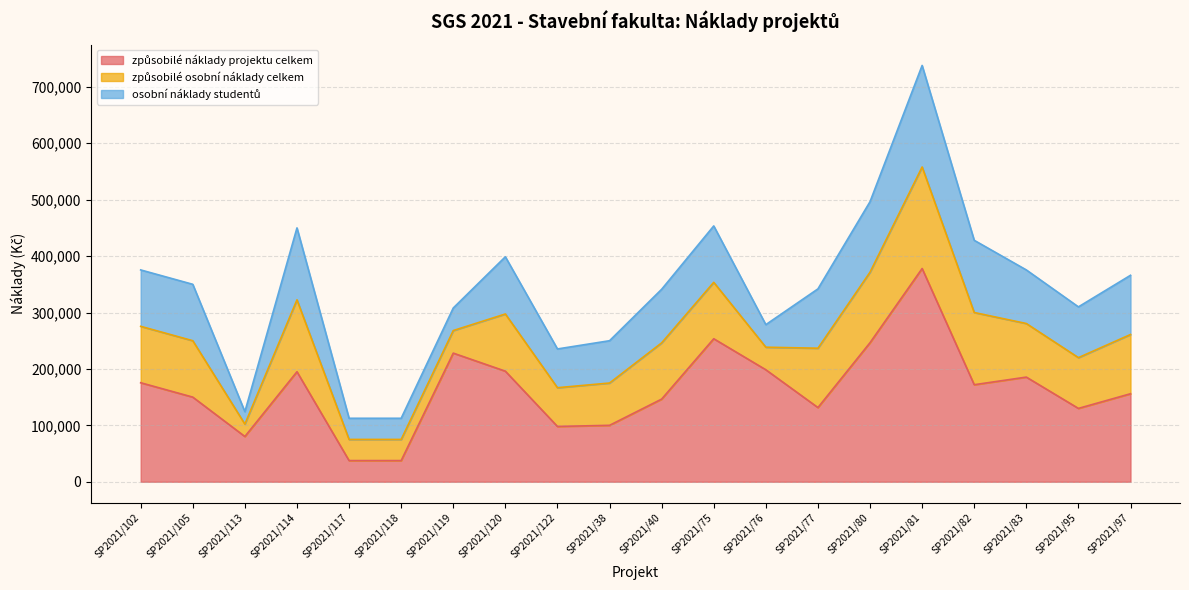

Reading left to right, extract all data points from this chart.

způsobilé náklady projektu celkem: SP2021/102=175500	SP2021/105=150000	SP2021/113=80202	SP2021/114=195000	SP2021/117=37500	SP2021/118=37500	SP2021/119=228000	SP2021/120=196000	SP2021/122=98000	SP2021/38=100000	SP2021/40=146500	SP2021/75=253500	SP2021/76=198500	SP2021/77=131500	SP2021/80=246500	SP2021/81=378000	SP2021/82=172000	SP2021/83=185500	SP2021/95=130000	SP2021/97=156000
způsobilé osobní náklady celkem: SP2021/102=100000	SP2021/105=100000	SP2021/113=22012	SP2021/114=127500	SP2021/117=37500	SP2021/118=37500	SP2021/119=40000	SP2021/120=101400	SP2021/122=68700	SP2021/38=75000	SP2021/40=99700	SP2021/75=100000	SP2021/76=40000	SP2021/77=105200	SP2021/80=125000	SP2021/81=180000	SP2021/82=128000	SP2021/83=95000	SP2021/95=90000	SP2021/97=105000
osobní náklady studentů: SP2021/102=100000	SP2021/105=100000	SP2021/113=22012	SP2021/114=127500	SP2021/117=37500	SP2021/118=37500	SP2021/119=40000	SP2021/120=101400	SP2021/122=68700	SP2021/38=75000	SP2021/40=95000	SP2021/75=100000	SP2021/76=40000	SP2021/77=105200	SP2021/80=125000	SP2021/81=180000	SP2021/82=128000	SP2021/83=95000	SP2021/95=90000	SP2021/97=105000